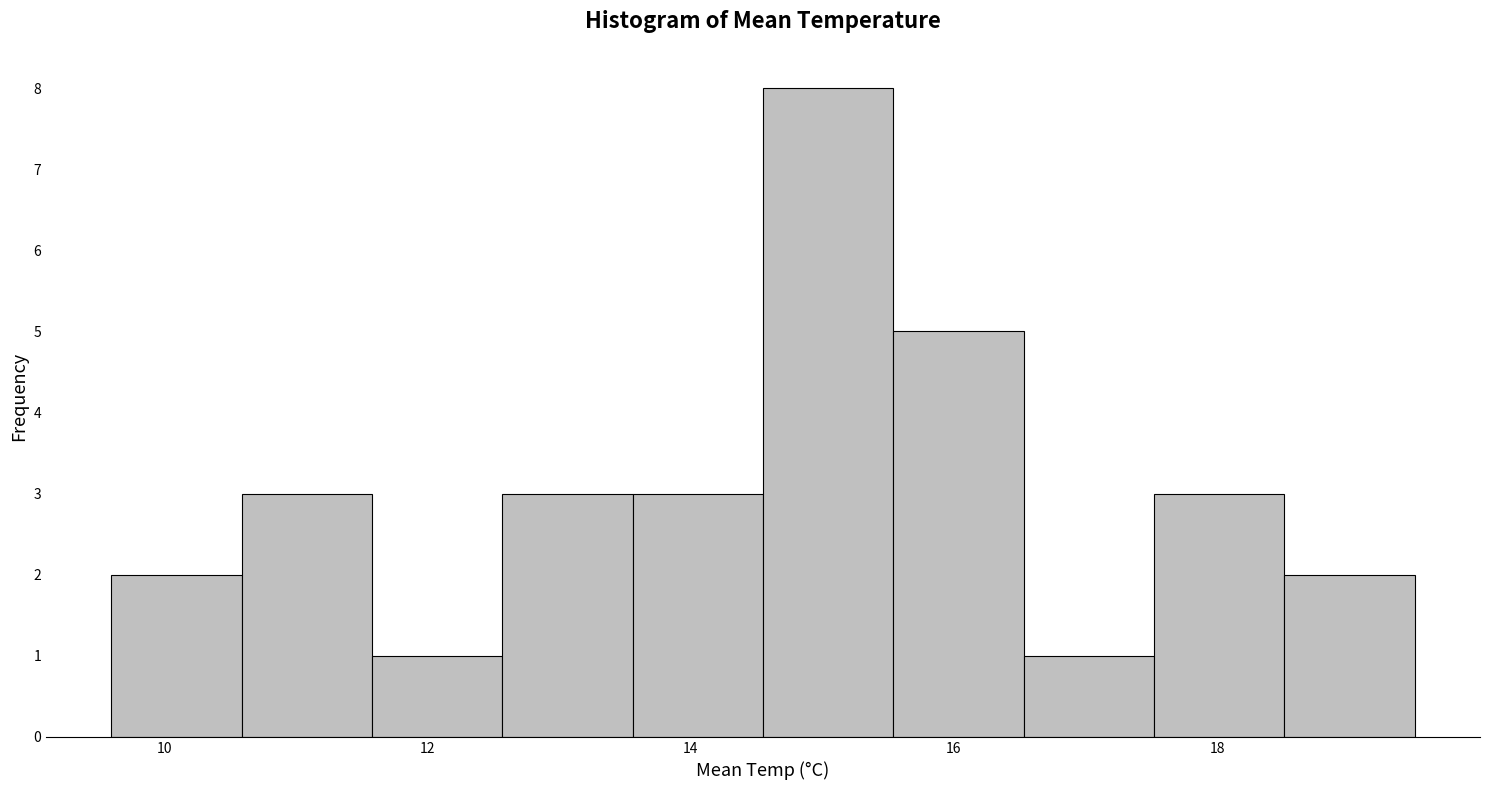

How tall is the bar that spans 12.6 to 13.6 on the x-axis? Neither the bar edges nor the heights are printed on the chart, so give them approximately, as read against the axes.

3